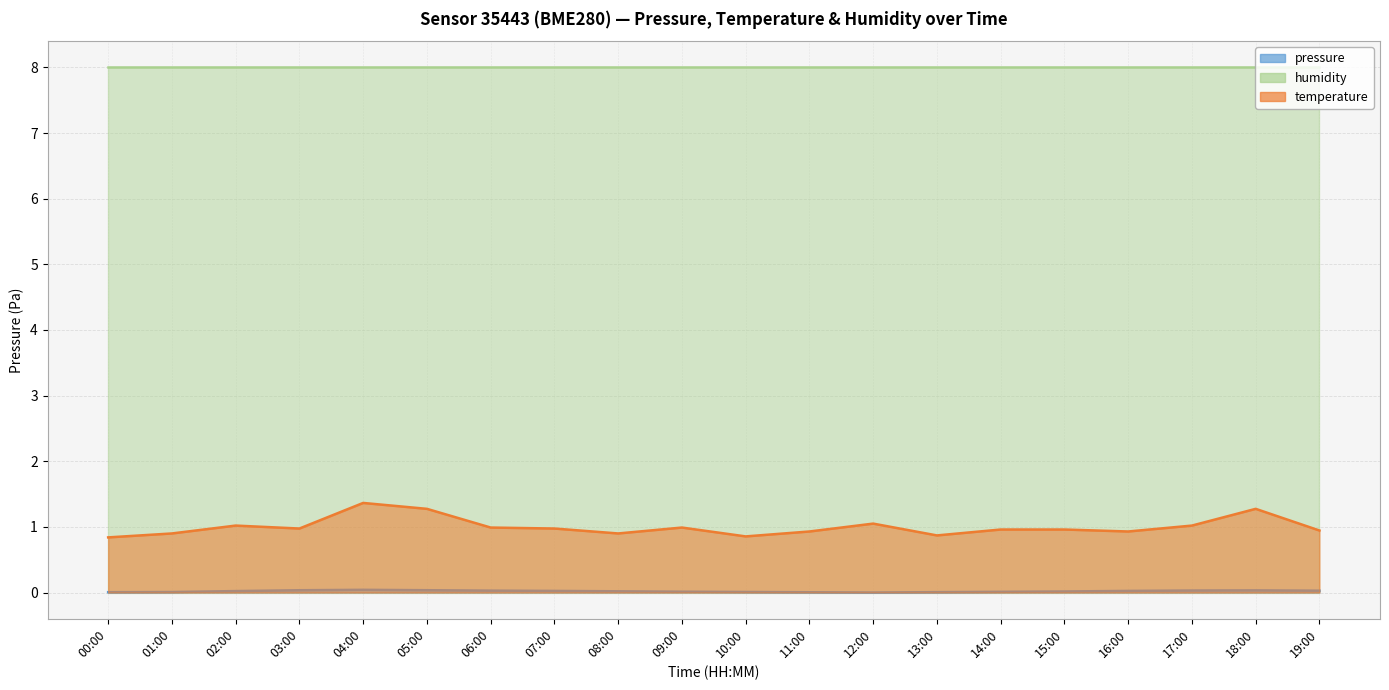

At which category is the sum across all series the highest?

04:00